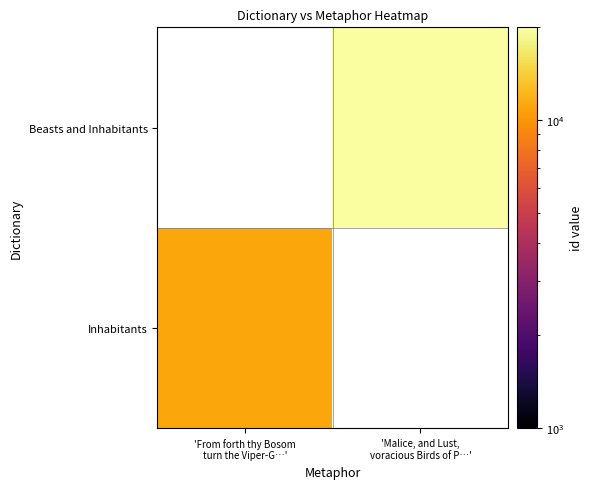

At 'Malice, and Lust, voracious Birds of P…', list the series in order from largest to smallest.

Inhabitants, Beasts and Inhabitants